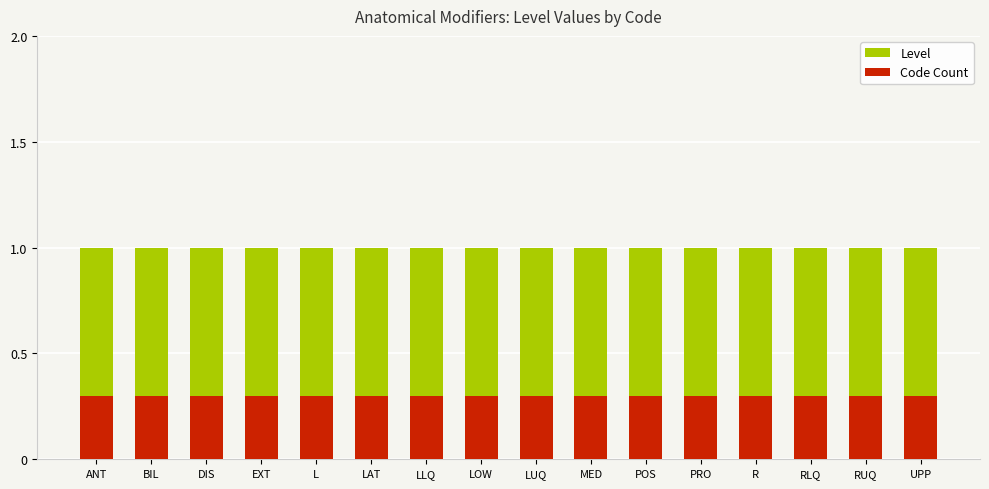

What is the value of the Level bar at the 10th from the left?

1.0